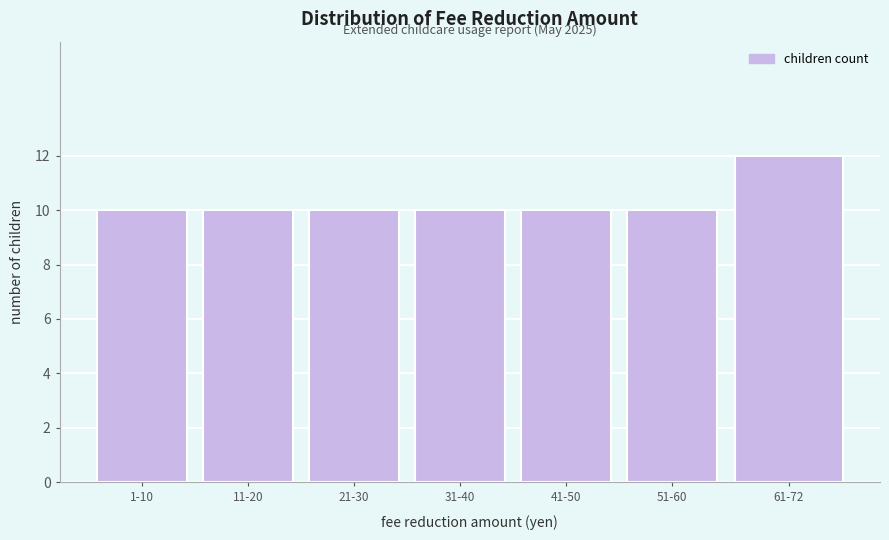

Reading right to left, extract all data points from this chart.

12	10	10	10	10	10	10